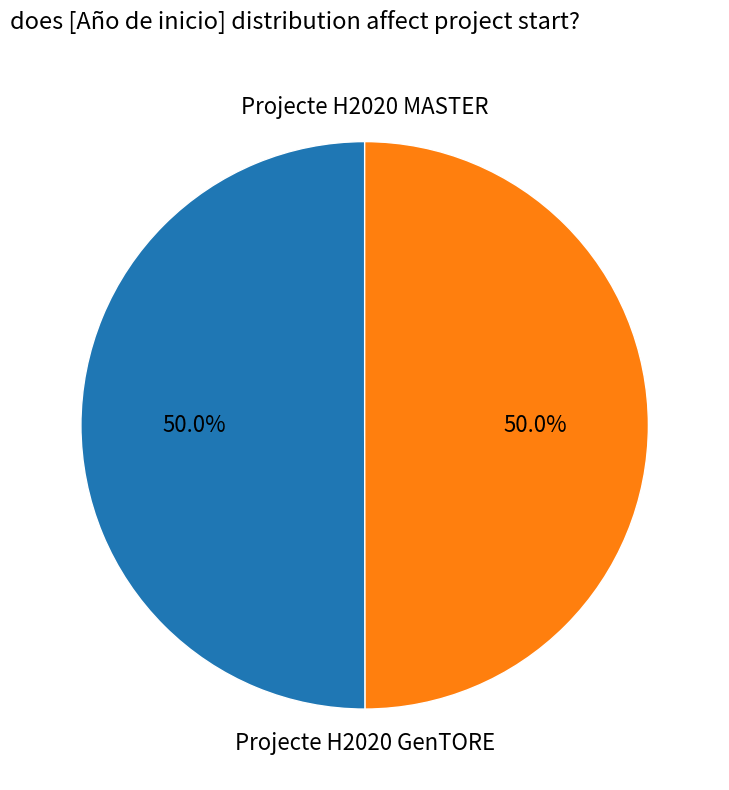

To the nearest percent, what percentage of the pie is Projecte H2020 GenTORE?

50%